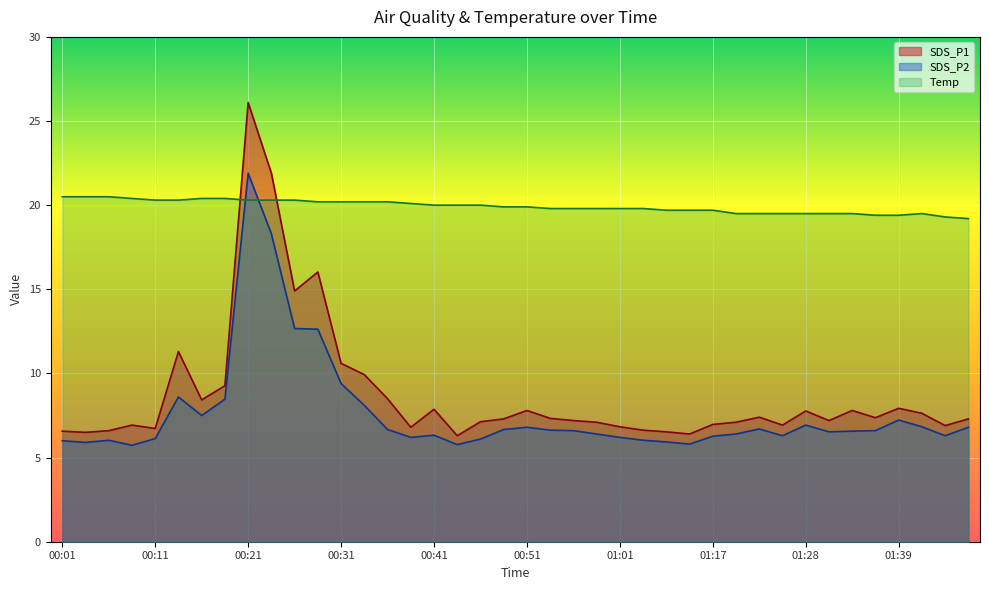

What is the maximum value shown in the chart?

26.1